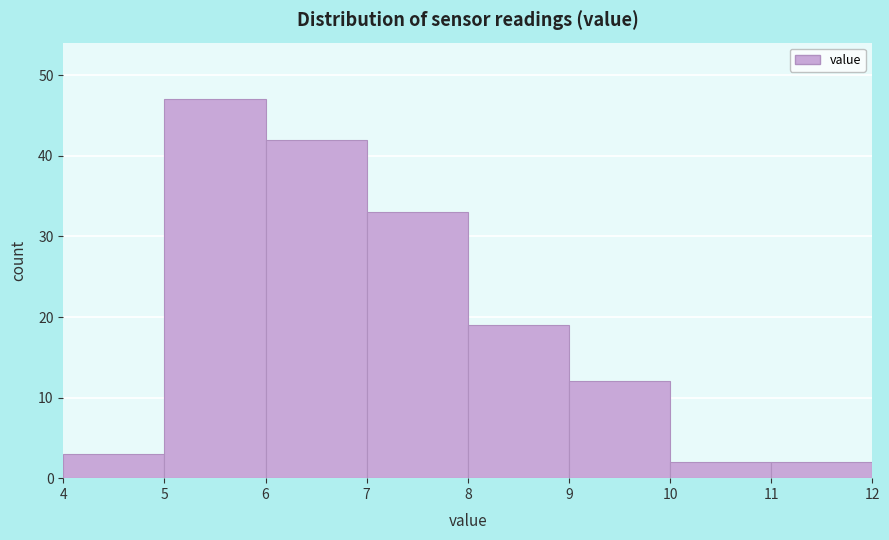

Reading left to right, transcribe this chart: for each bar, give the range it covers on the x-axis and its height. The values are not printed on the chart, so give them approximately, as read against the axis.

4 to 5: 3
5 to 6: 47
6 to 7: 42
7 to 8: 33
8 to 9: 19
9 to 10: 12
10 to 11: 2
11 to 12: 2